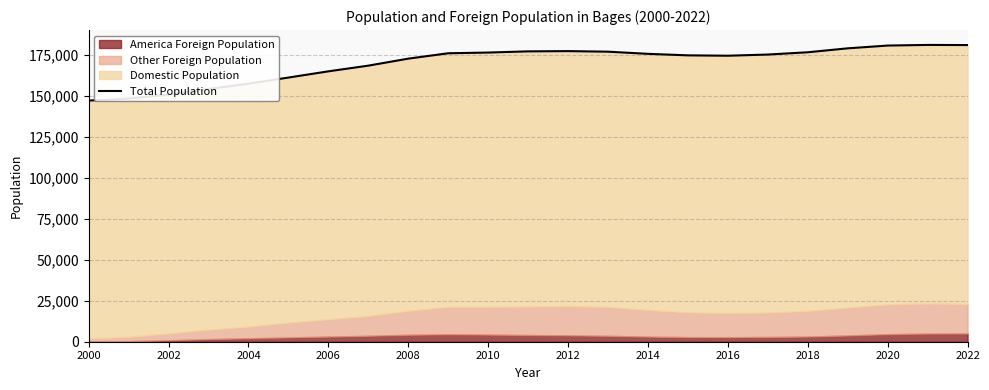

Count the number of values greater than 175095.

11